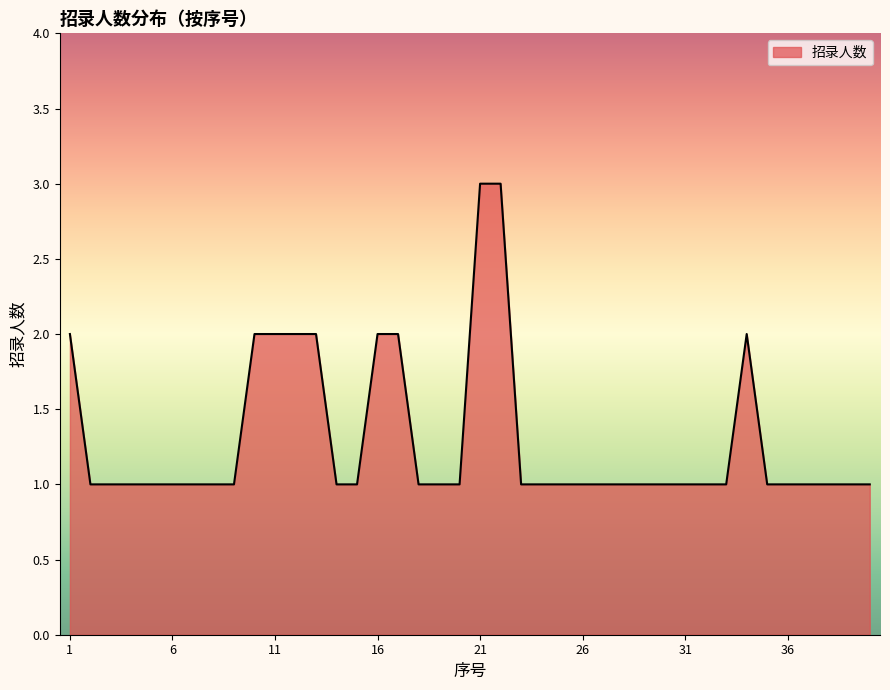

Reading left to right, transcribe all the data shown in this chart.

2	1	1	1	1	1	1	1	1	2	2	2	2	1	1	2	2	1	1	1	3	3	1	1	1	1	1	1	1	1	1	1	1	2	1	1	1	1	1	1